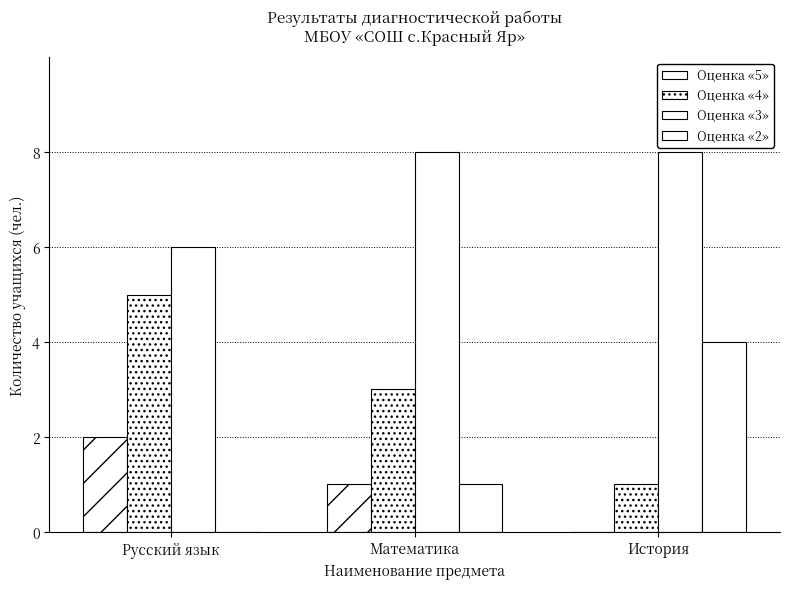

Reading right to left, list all the values displayed in this chart.

Оценка «5»: История=0	Математика=1	Русский язык=2
Оценка «4»: История=1	Математика=3	Русский язык=5
Оценка «3»: История=8	Математика=8	Русский язык=6
Оценка «2»: История=4	Математика=1	Русский язык=0